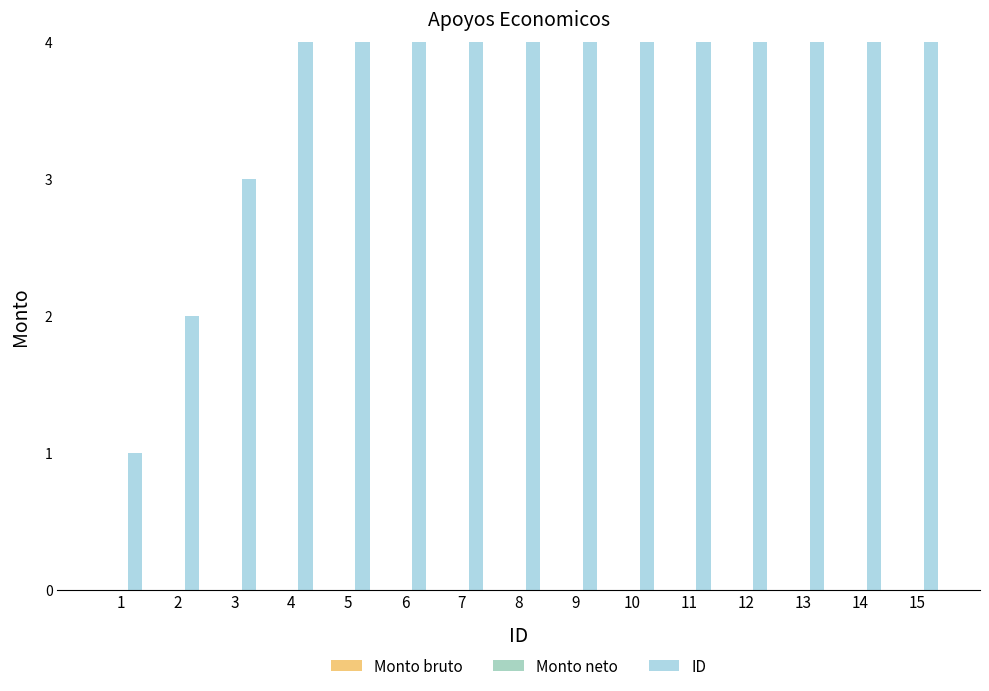

At 1, list the series in order from largest to smallest.

ID, Monto bruto, Monto neto